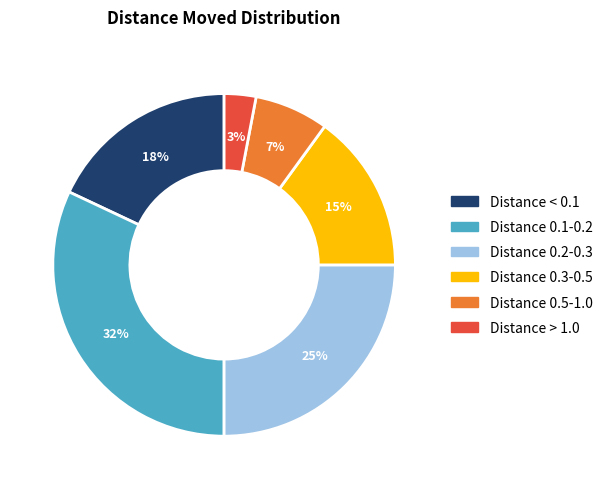

Is there a majority slice in this chart?

No